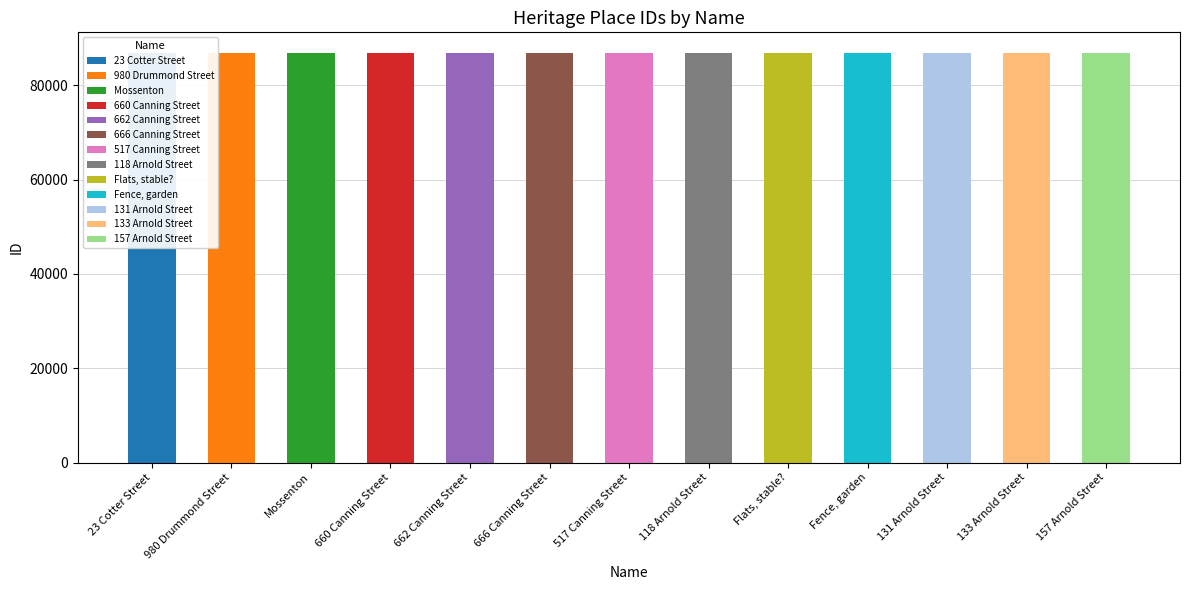

The value at 133 Arnold Street is 132761. True or false?

False